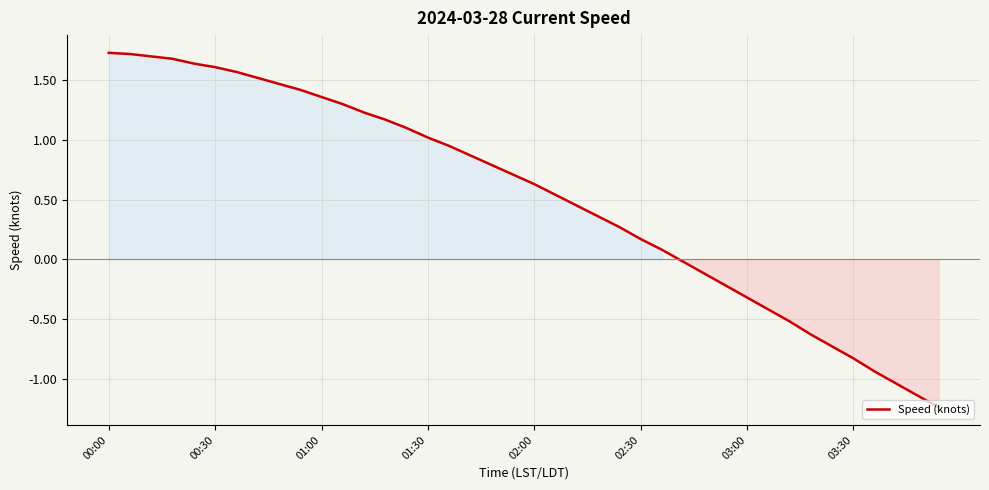

What is the greatest value displayed?

1.7